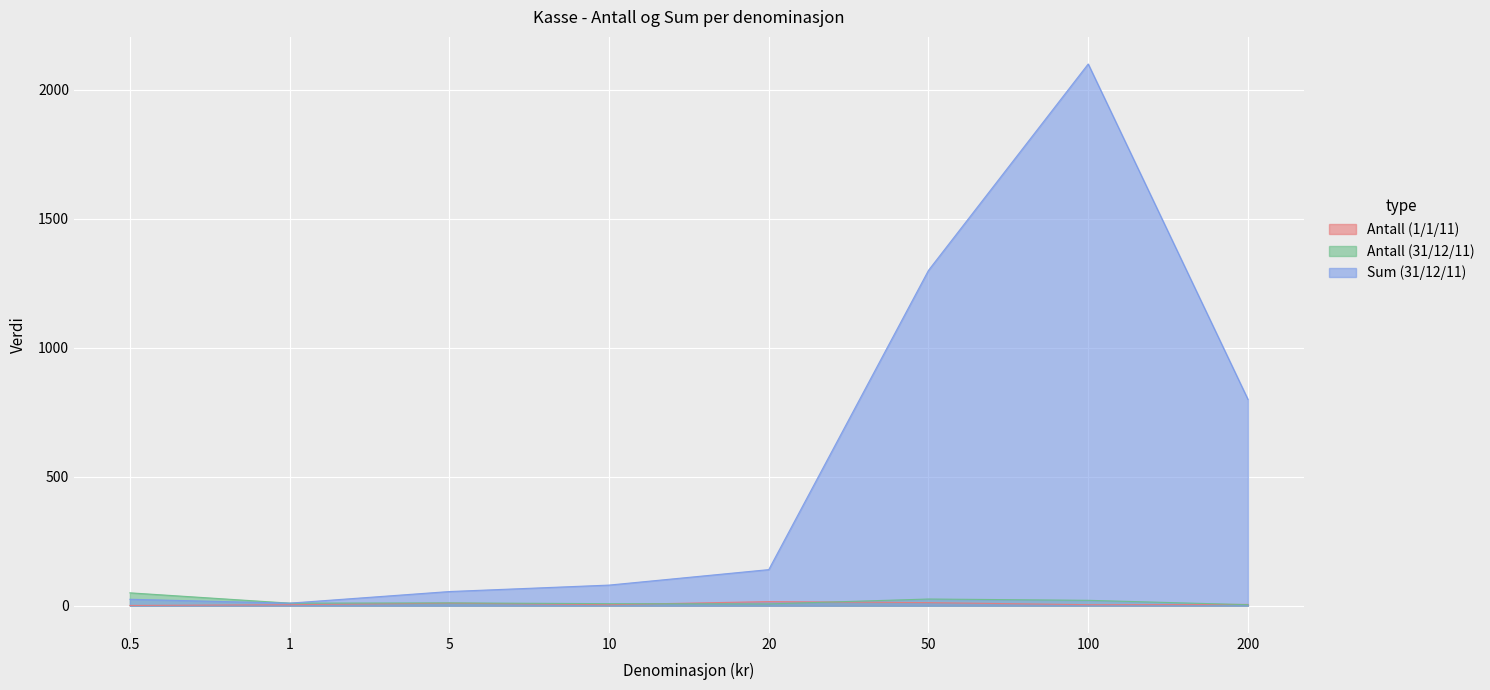

What is the label of the 8th point from the right?

0.5